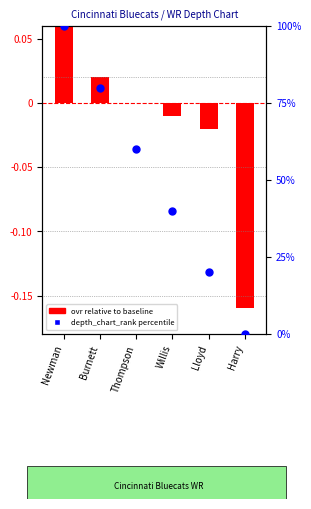

What are all the series names shown in the legend?

ovr relative to baseline, depth_chart_rank percentile